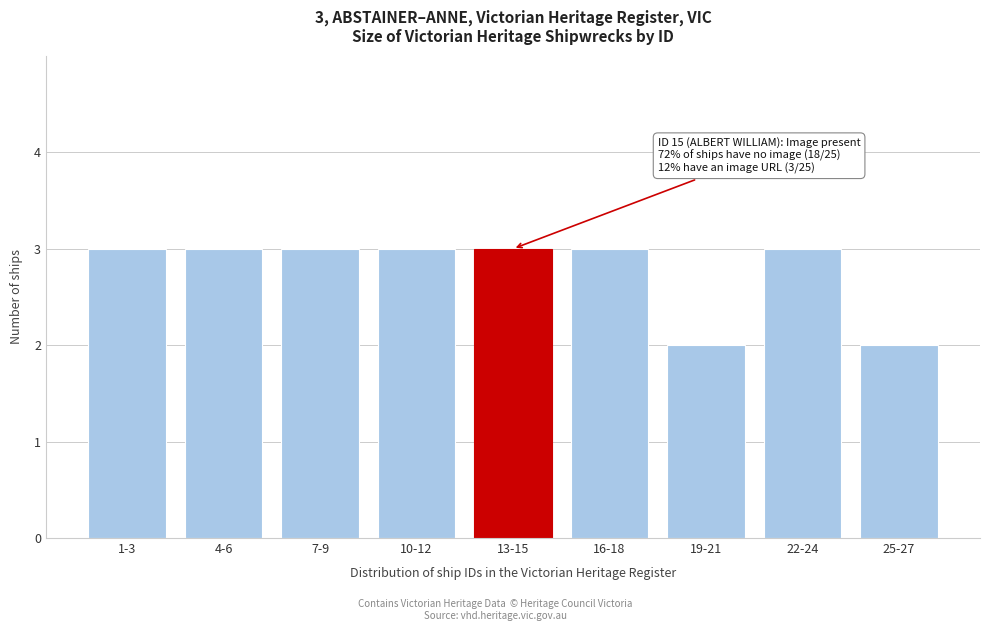

Reading right to left, what are all the values shown in this chart?

2	3	2	3	3	3	3	3	3